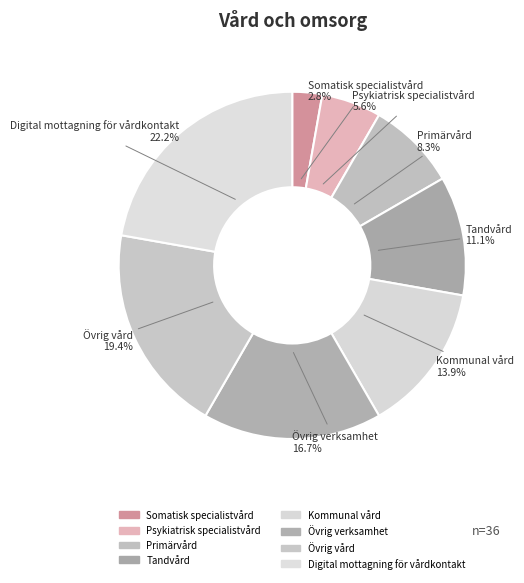

True or false: Tandvård accounts for 11% of the total.

True